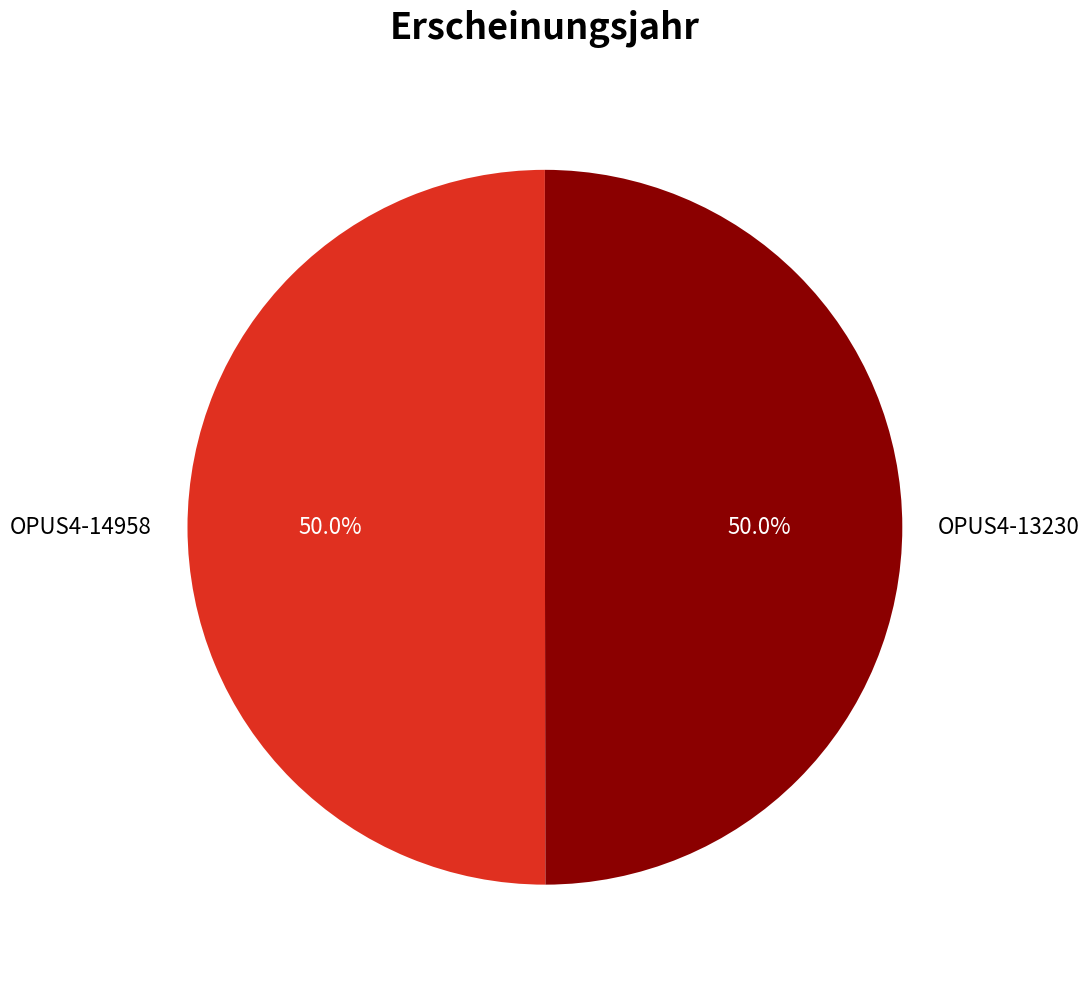

How many segments does this pie chart have?

2